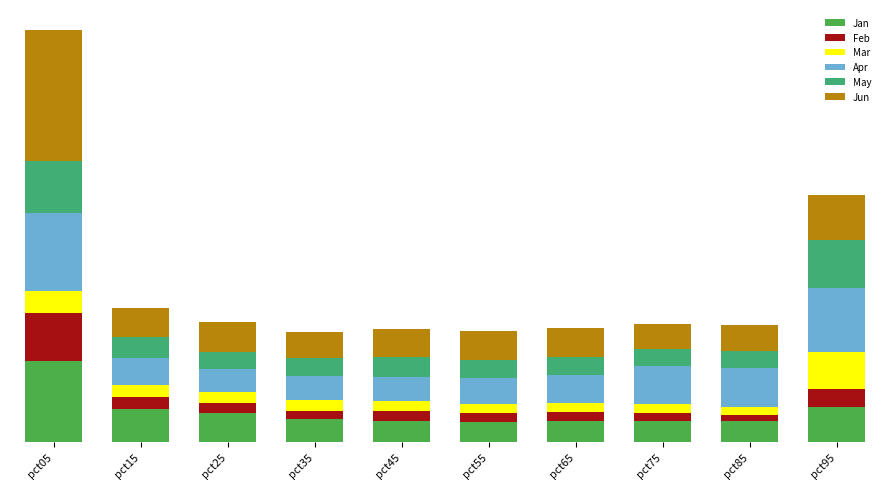

What are all the series names shown in the legend?

Jan, Feb, Mar, Apr, May, Jun